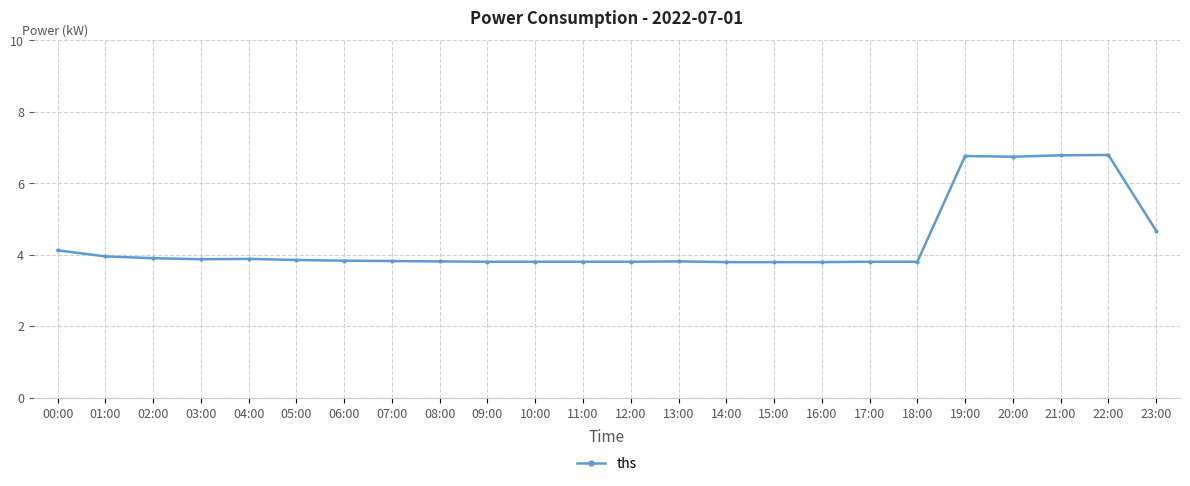

How many lines are shown in the chart?

1